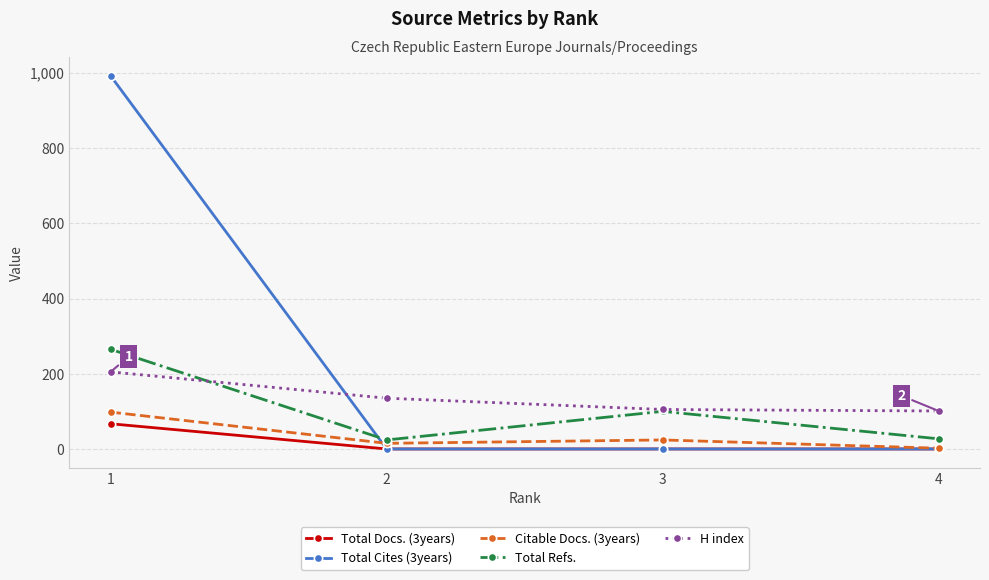

Does the chart have visible grid lines?

Yes